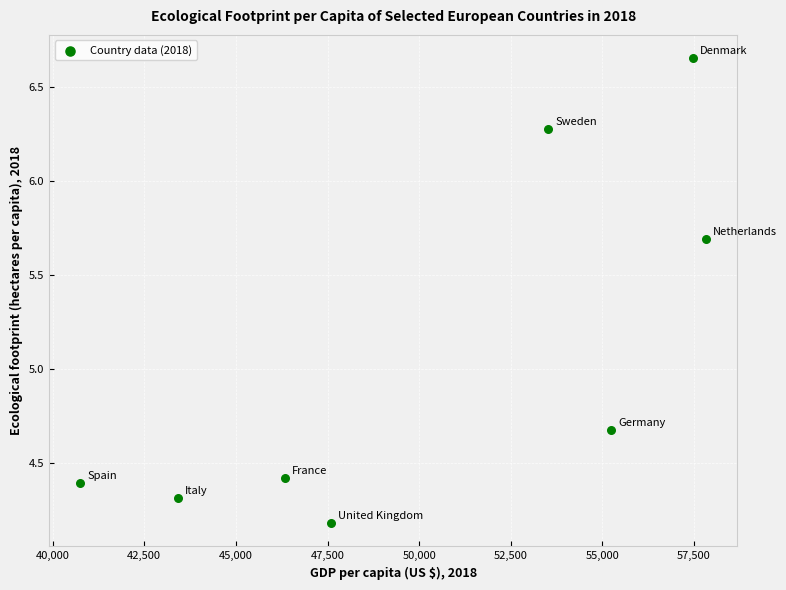

What is the range of X values (max minus min)?

17069.0